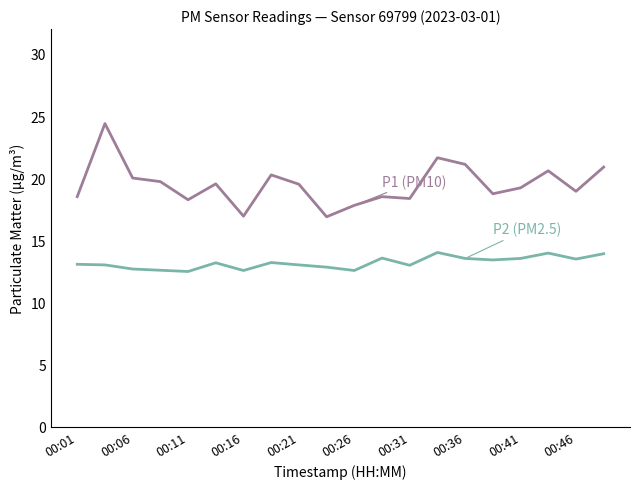

What is the minimum value shown in the chart?

12.5